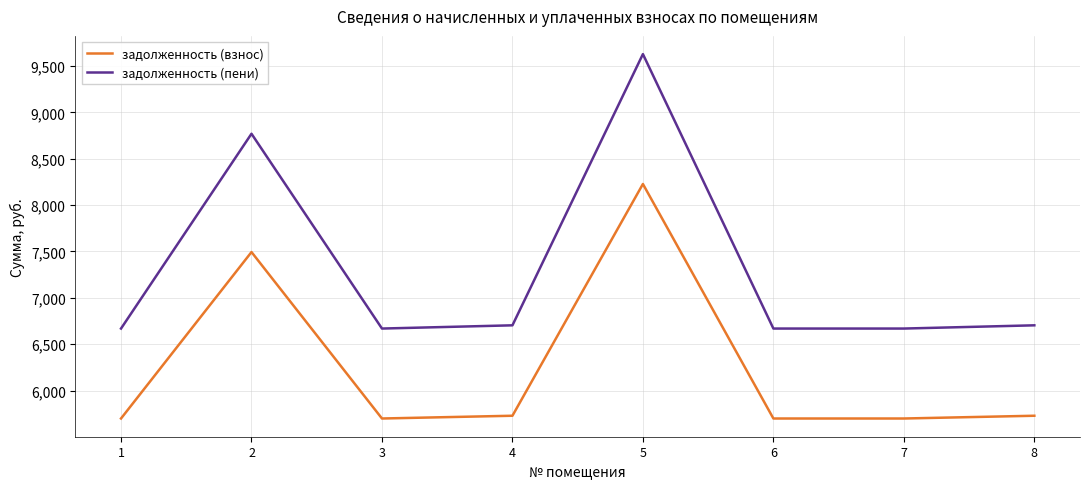

What is the highest value of the задолженность (пени) series?

9628.7